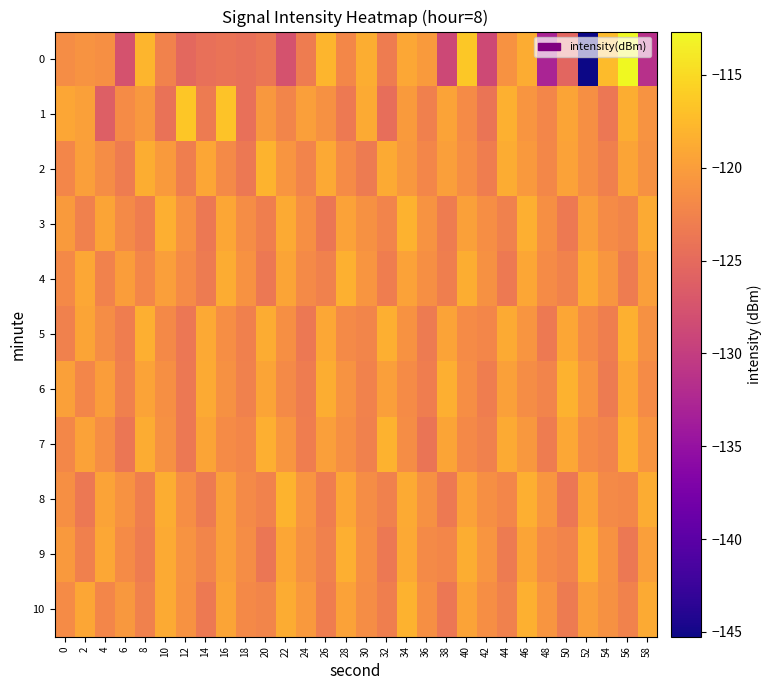

At which category is the sum across all series the highest?

46